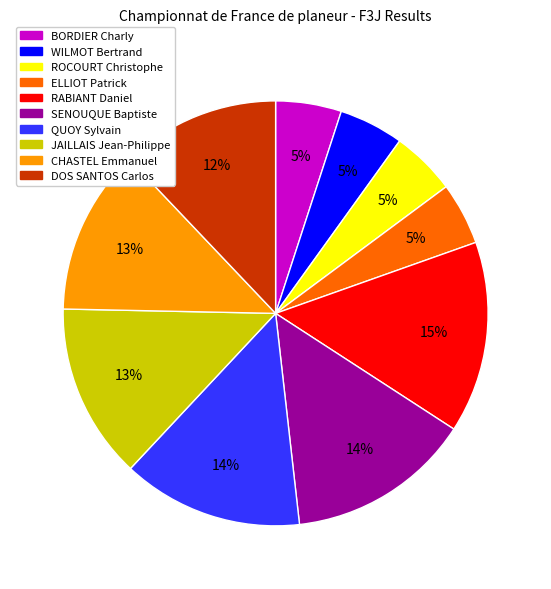

What is the largest slice in the pie chart?

RABIANT Daniel